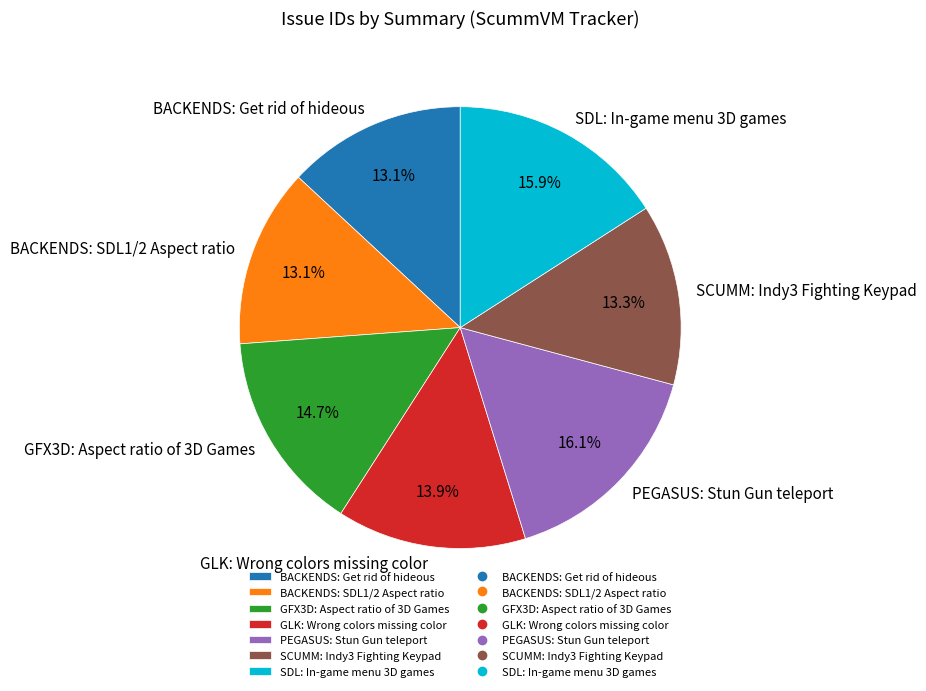

To the nearest percent, what is the difference between the BACKENDS: Get rid of hideous and SDL: In-game menu 3D games slice percentages?

3%